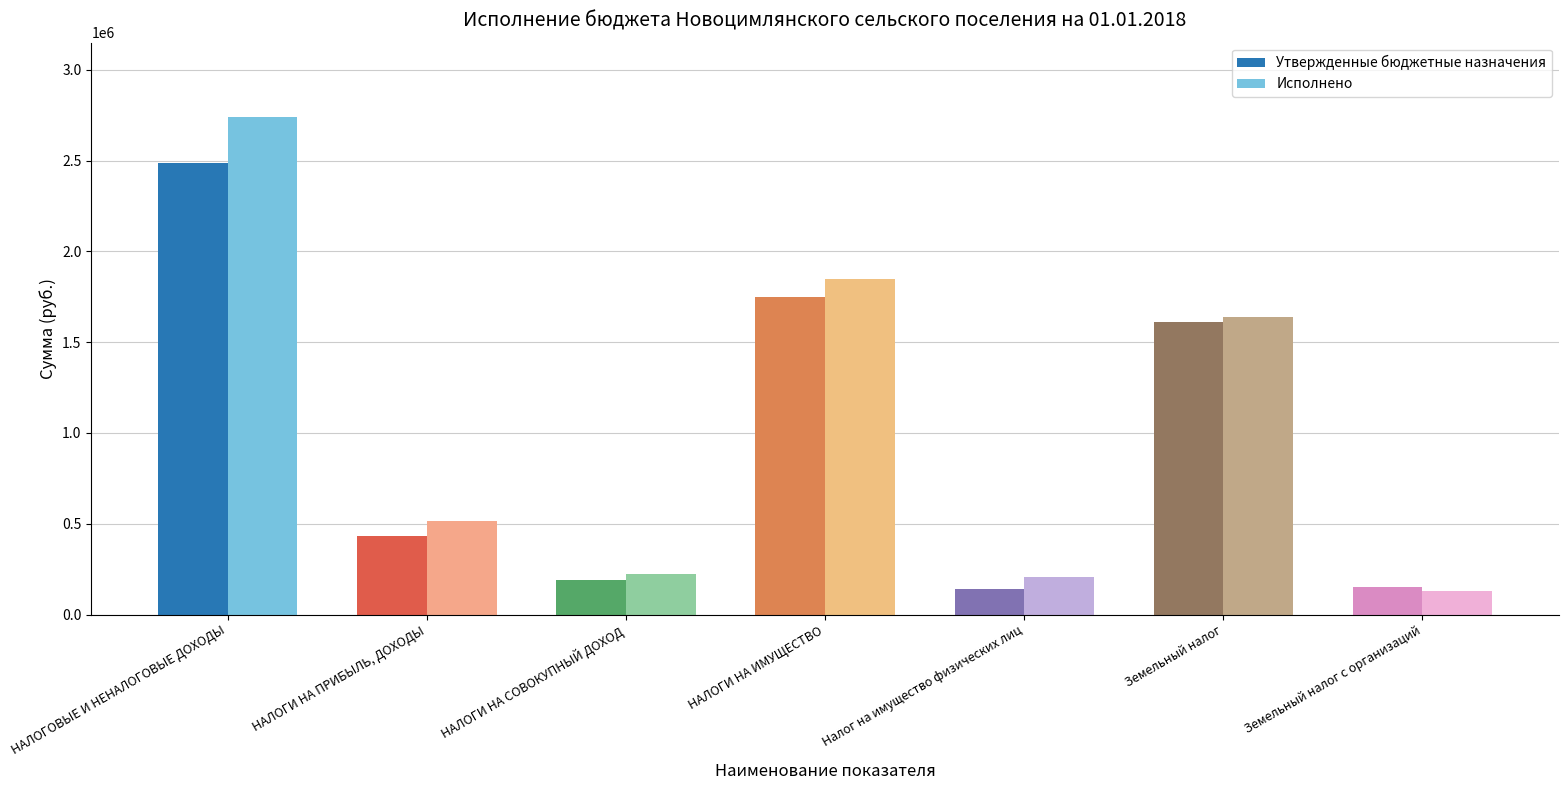

What value does the Утвержденные бюджетные назначения series have at НАЛОГИ НА СОВОКУПНЫЙ ДОХОД?

189800.0